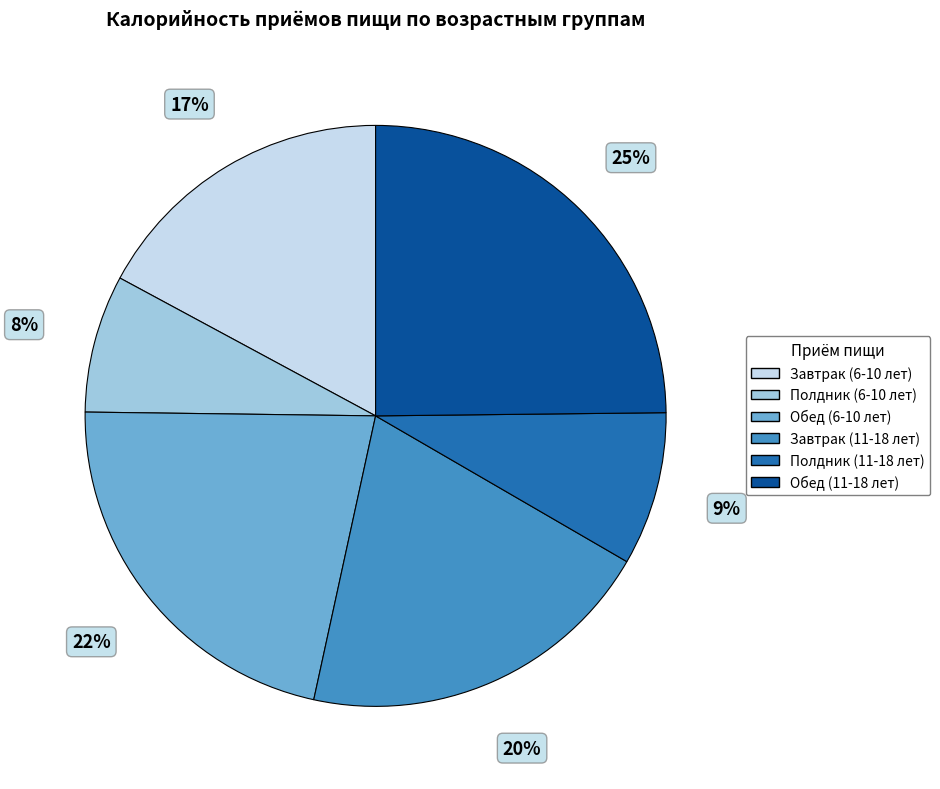

What is the smallest slice in the pie chart?

Полдник (6-10 лет)